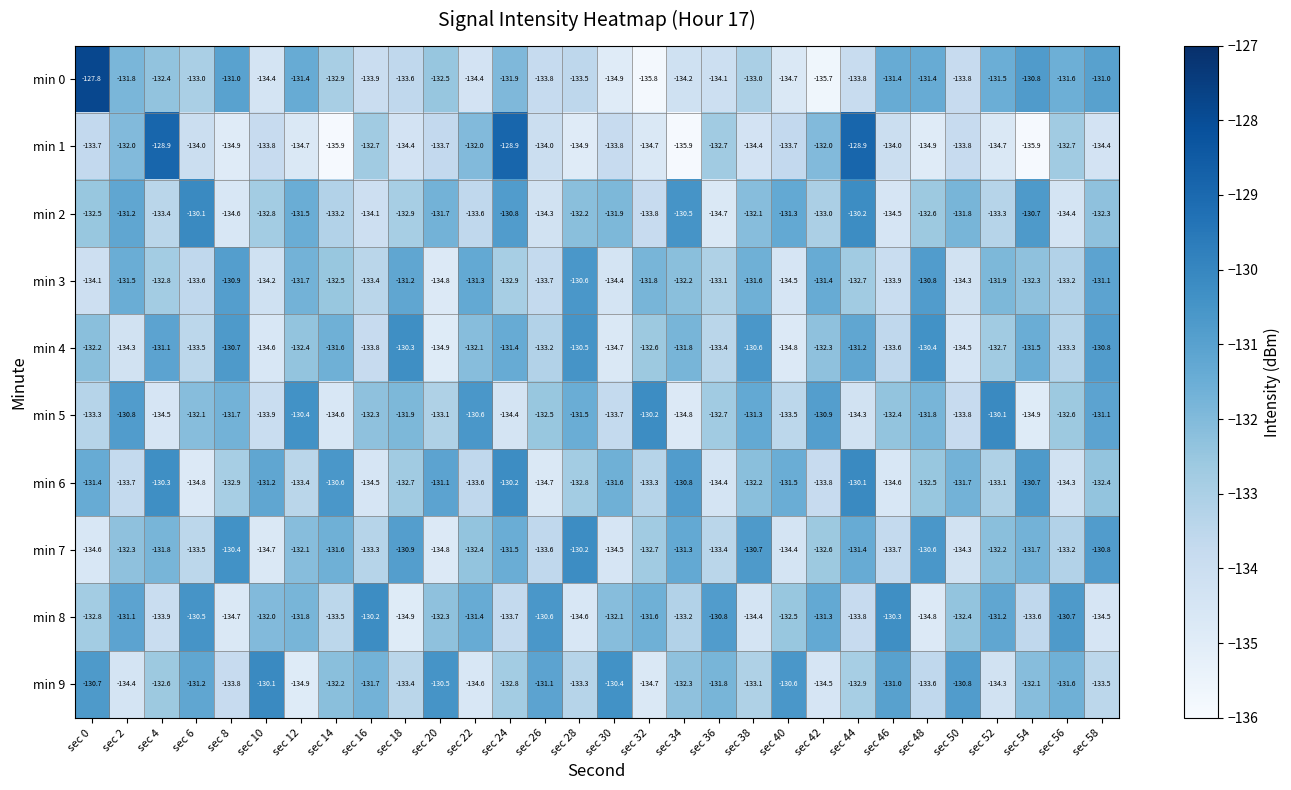

What is the smallest value displayed?

-135.9